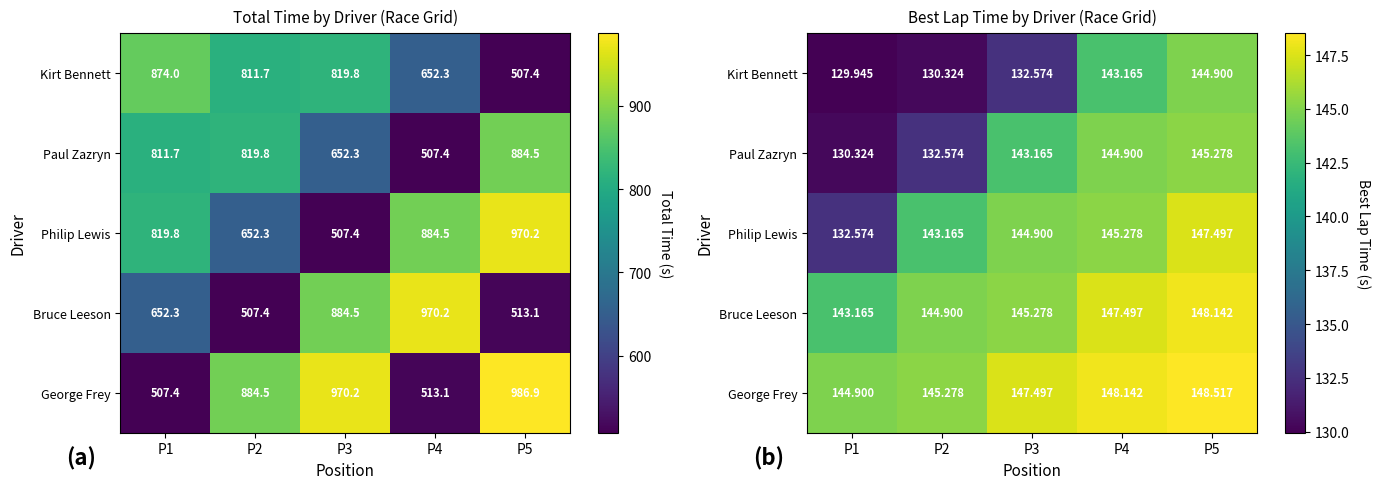

Is the value of Kirt Bennett at P3 greater than the value of George Frey at P4?

No